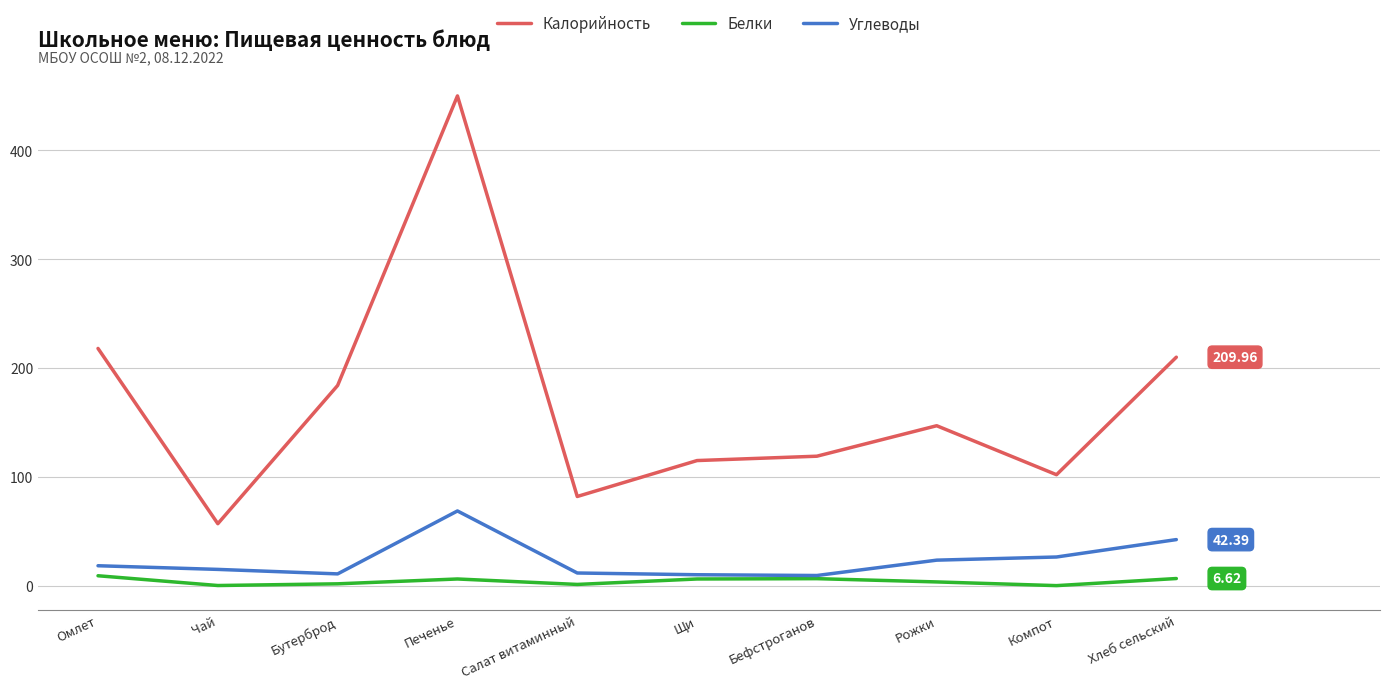

Is the value of Углеводы at Щи greater than the value of Калорийность at Бефстроганов?

No